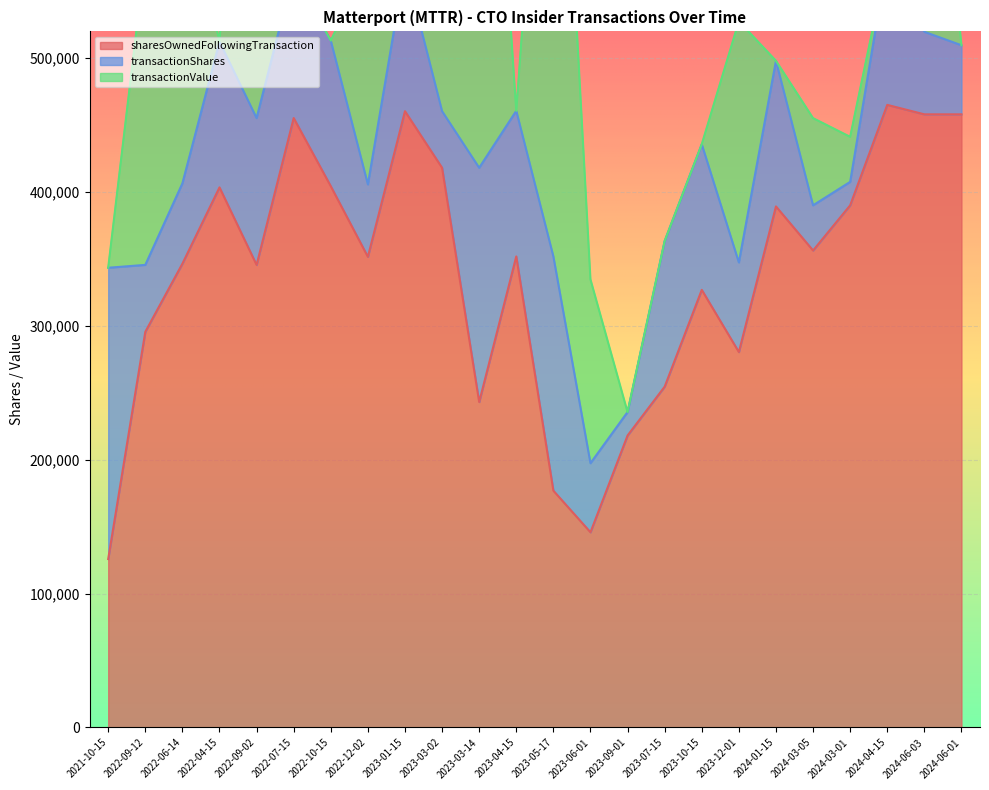

At which category is the sum across all series the highest?

2022-09-02